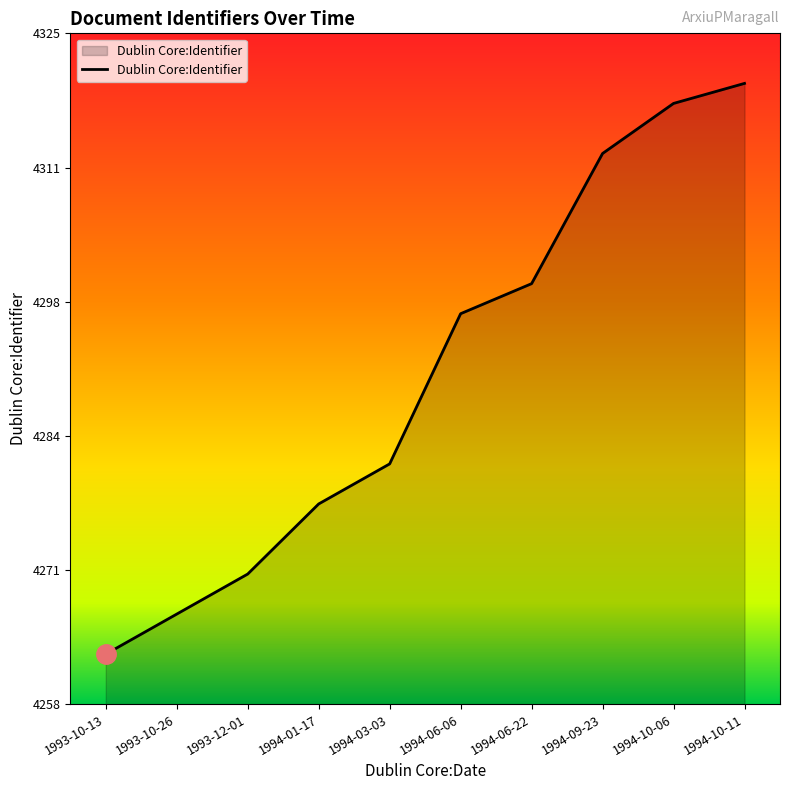

List the labels in order of value, largest first.

1994-10-11, 1994-10-06, 1994-09-23, 1994-06-22, 1994-06-06, 1994-03-03, 1994-01-17, 1993-12-01, 1993-10-26, 1993-10-13